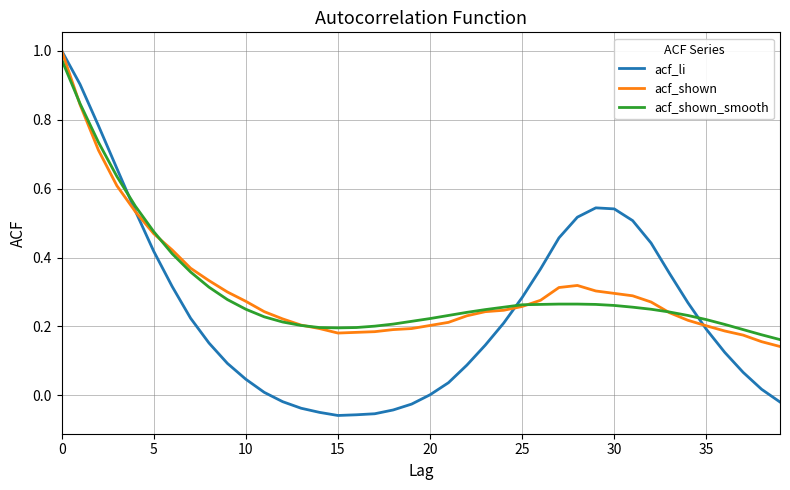

At how many categories does at least one series exceed 0?

40